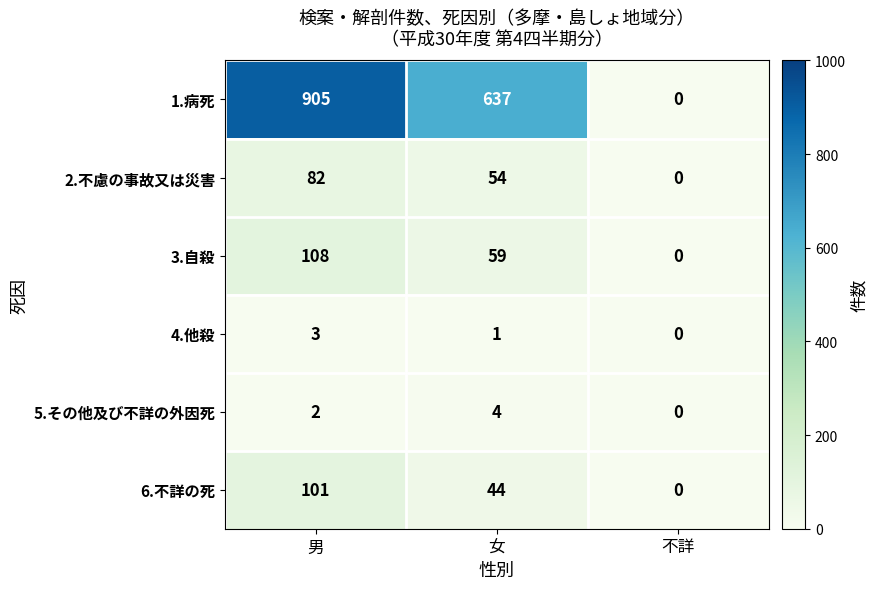

Reading right to left, what are all the values shown in this chart?

1.病死: 不詳=0	女=637	男=905
2.不慮の事故又は災害: 不詳=0	女=54	男=82
3.自殺: 不詳=0	女=59	男=108
4.他殺: 不詳=0	女=1	男=3
5.その他及び不詳の外因死: 不詳=0	女=4	男=2
6.不詳の死: 不詳=0	女=44	男=101